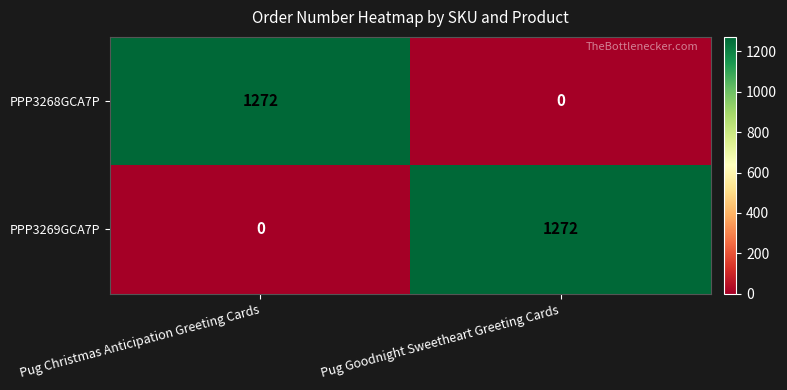

Is the value of PPP3268GCA7P at Pug Goodnight Sweetheart Greeting Cards greater than the value of PPP3269GCA7P at Pug Goodnight Sweetheart Greeting Cards?

No